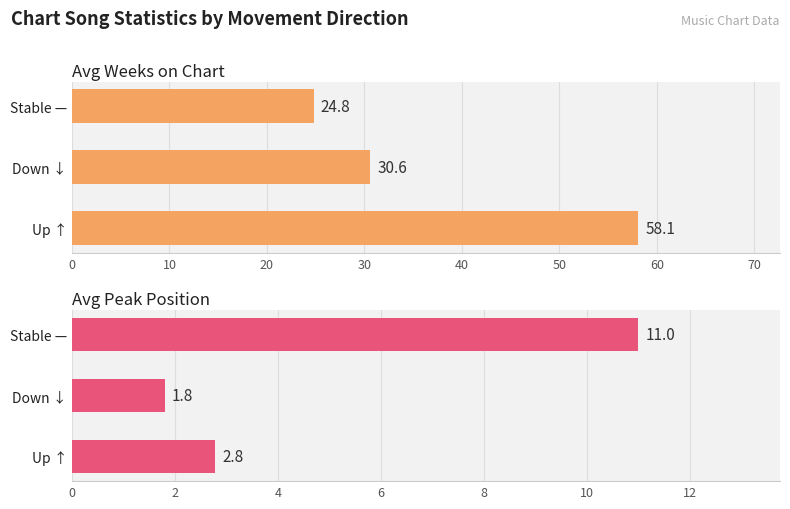

What is the sum of all Avg Peak Position values?

15.6